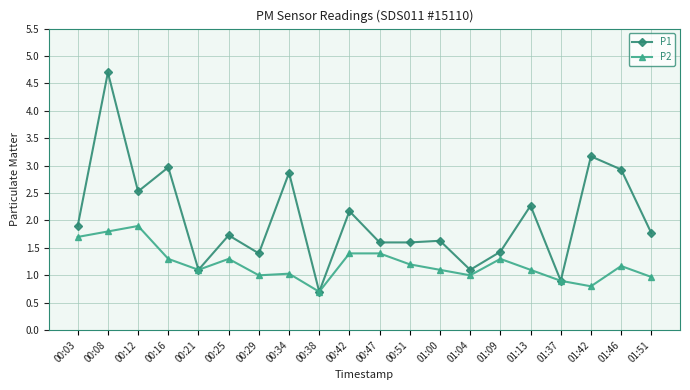

How many data points does each series have?

20